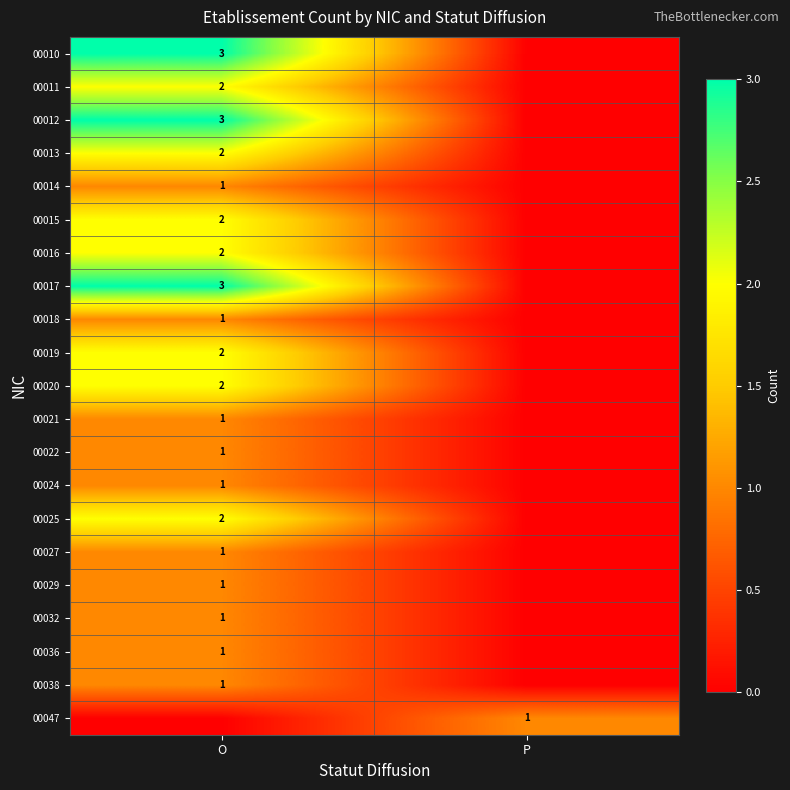

At which category is the sum across all series the highest?

O